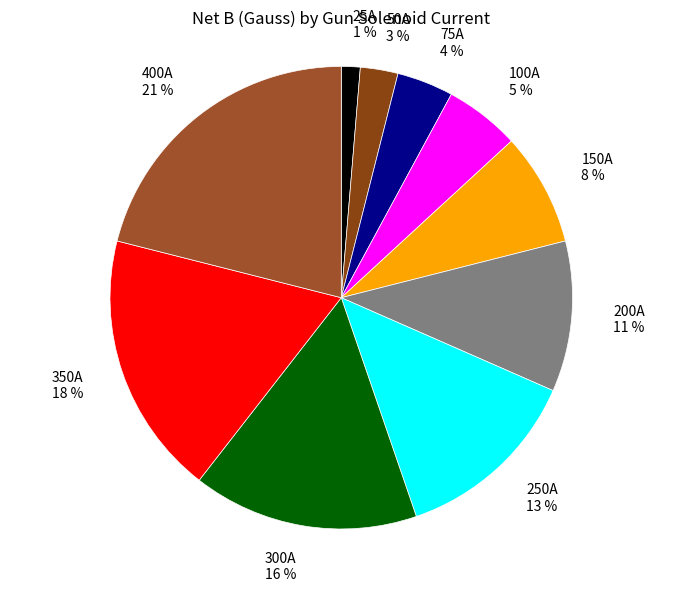

Rank the categories by value from lowest to highest.

25A, 50A, 75A, 100A, 150A, 200A, 250A, 300A, 350A, 400A